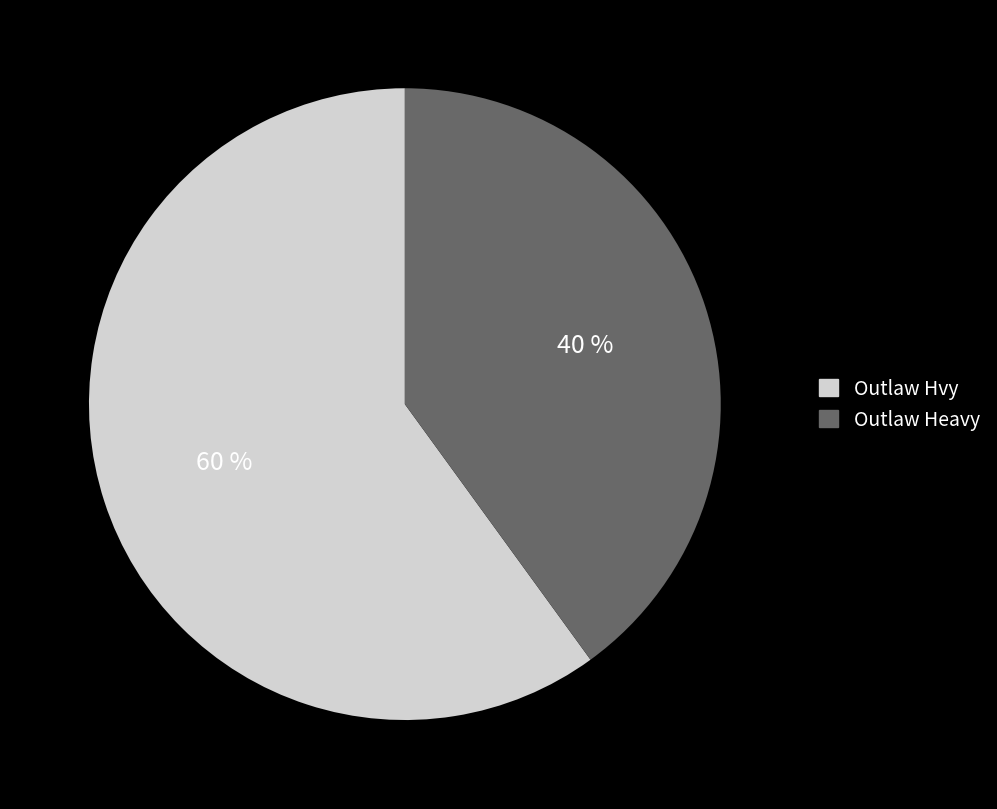

What is the largest slice in the pie chart?

Outlaw Hvy